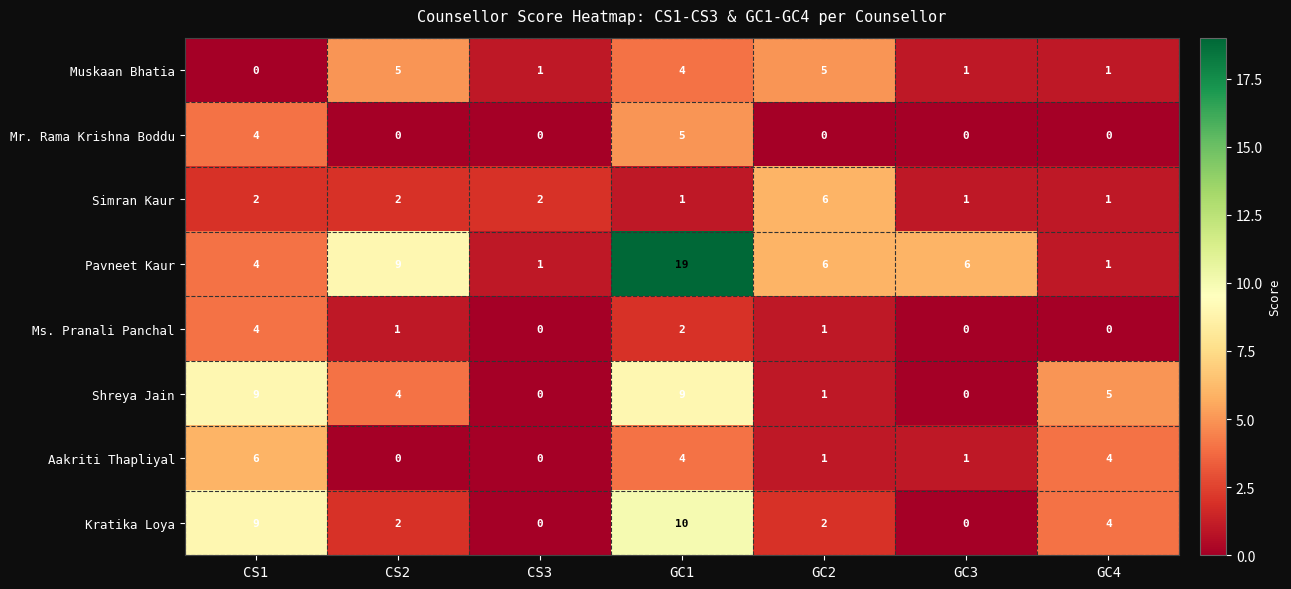

Which series has the largest range (max minus min)?

Pavneet Kaur